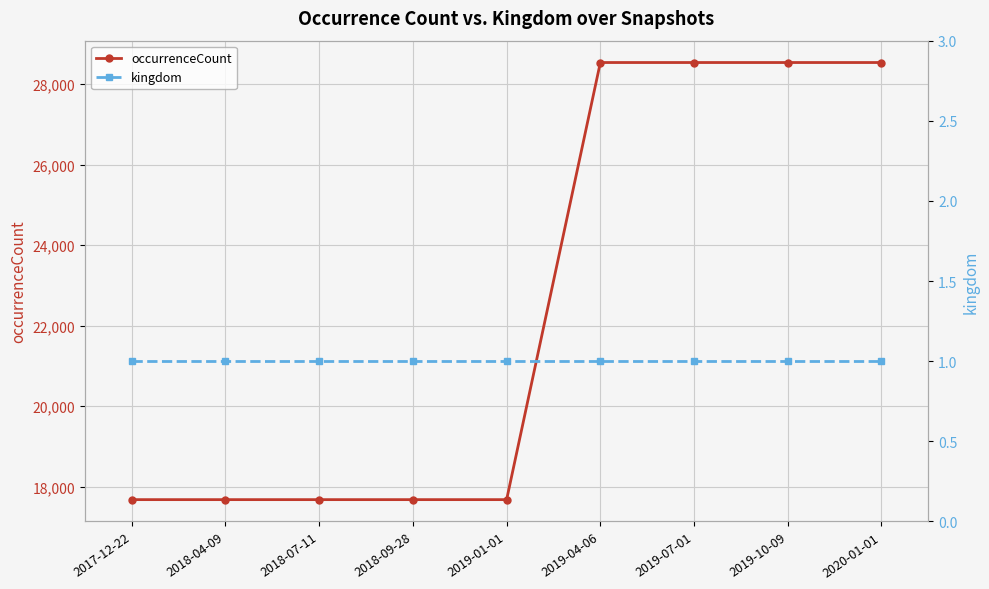

At 2018-07-11, list the series in order from smallest to largest.

kingdom, occurrenceCount